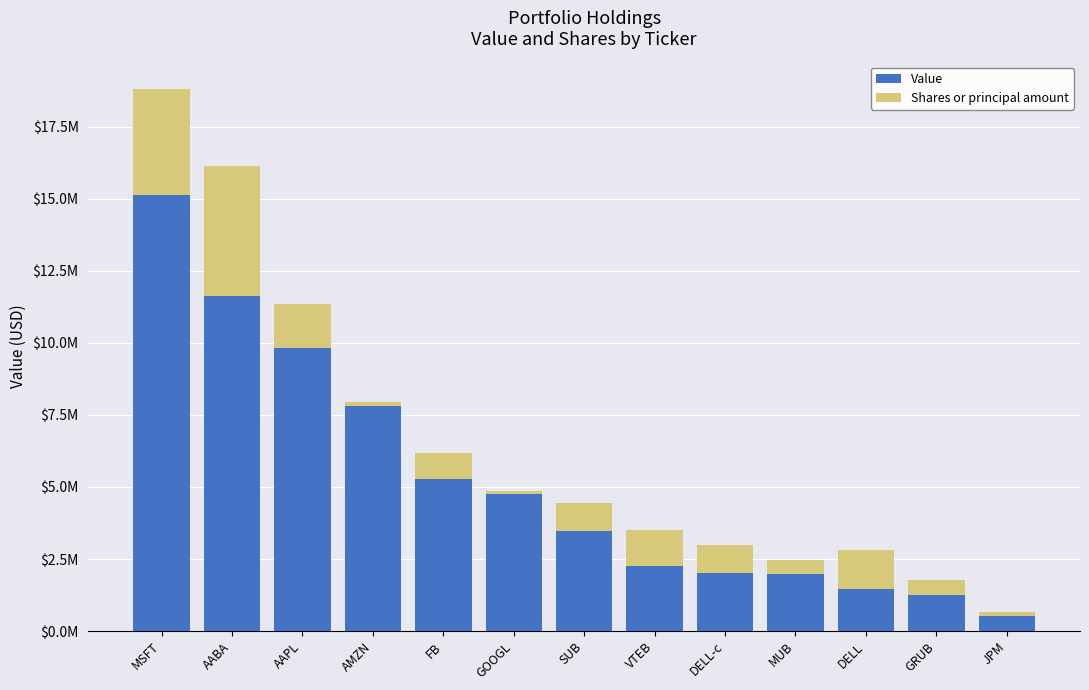

Where is Shares or principal amount nearest to the value 2325989?

AAPL